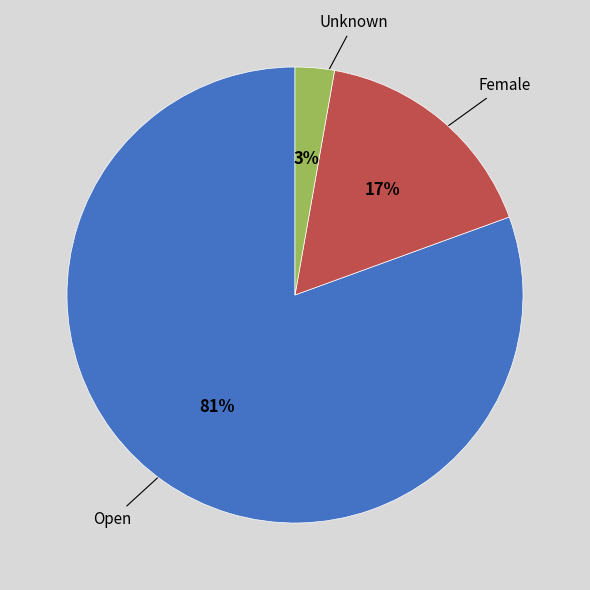

Count the number of slices in the pie.

3